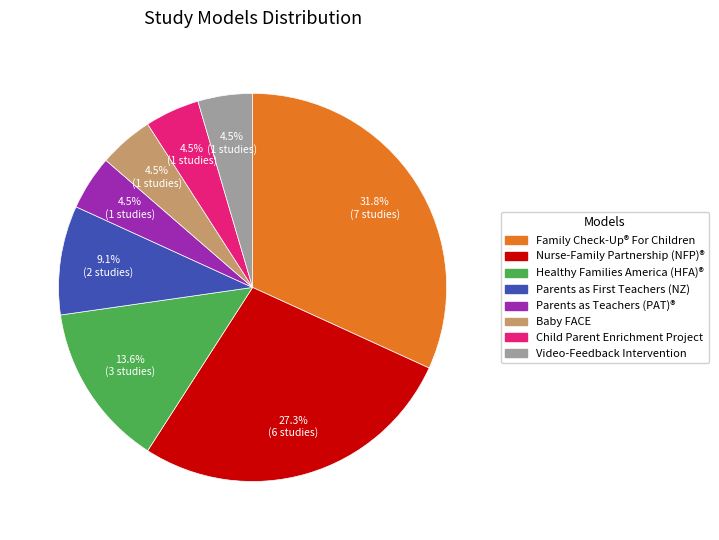

Which category has the biggest portion of the pie?

Family Check-Up® For Children